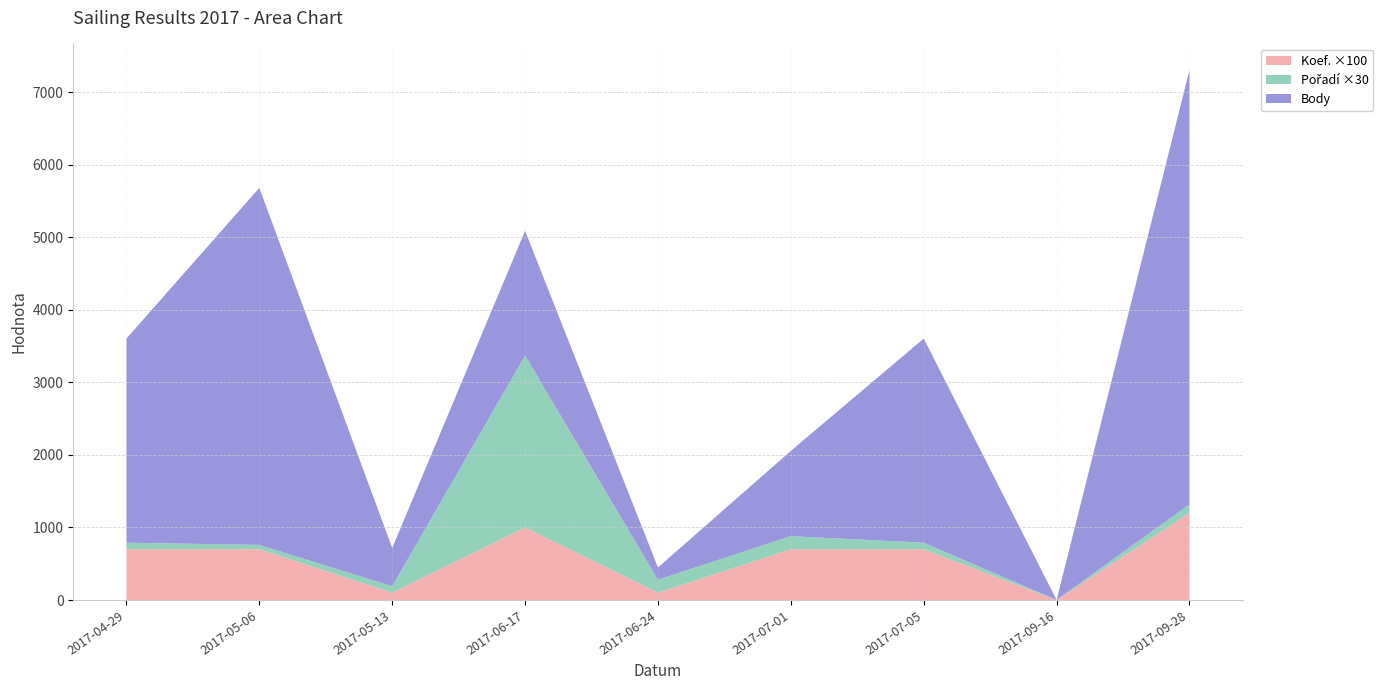

Reading right to left, list all the values displayed in this chart.

Body: 5987	0	2814	1176	168	1719	527	4921	2814
Koef.: 12	0	7	7	1	10	1	7	7
Pořadí: 4	0	3	6	6	79	3	2	3